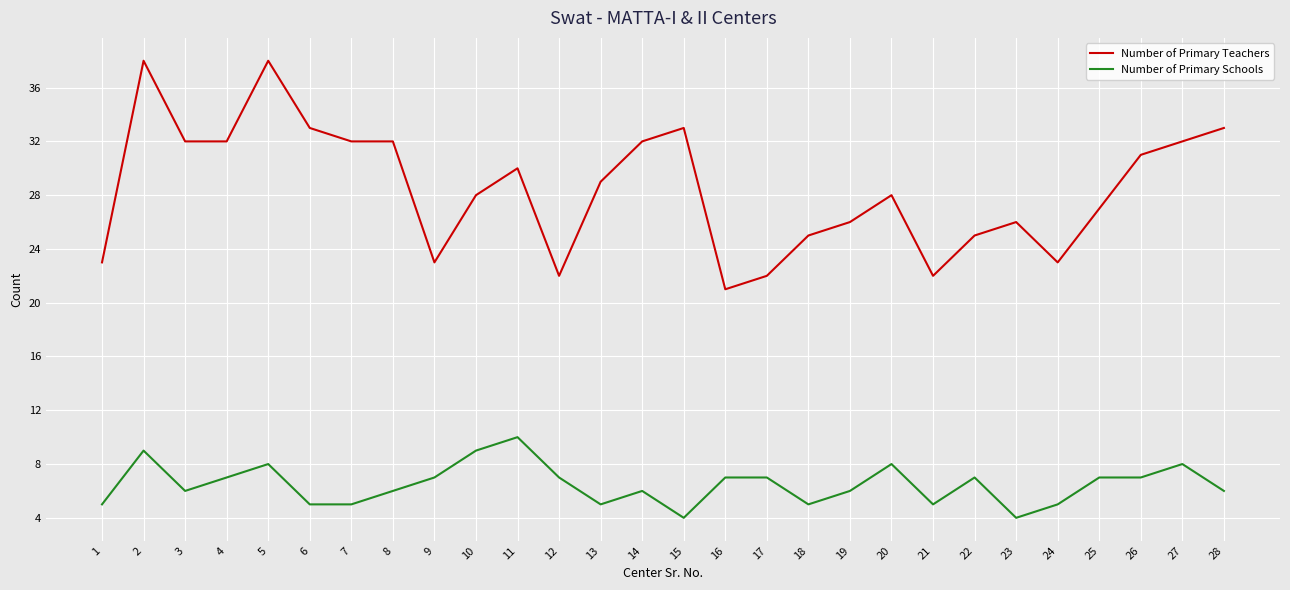

Where is the first local minimum for Number of Primary Schools?

3